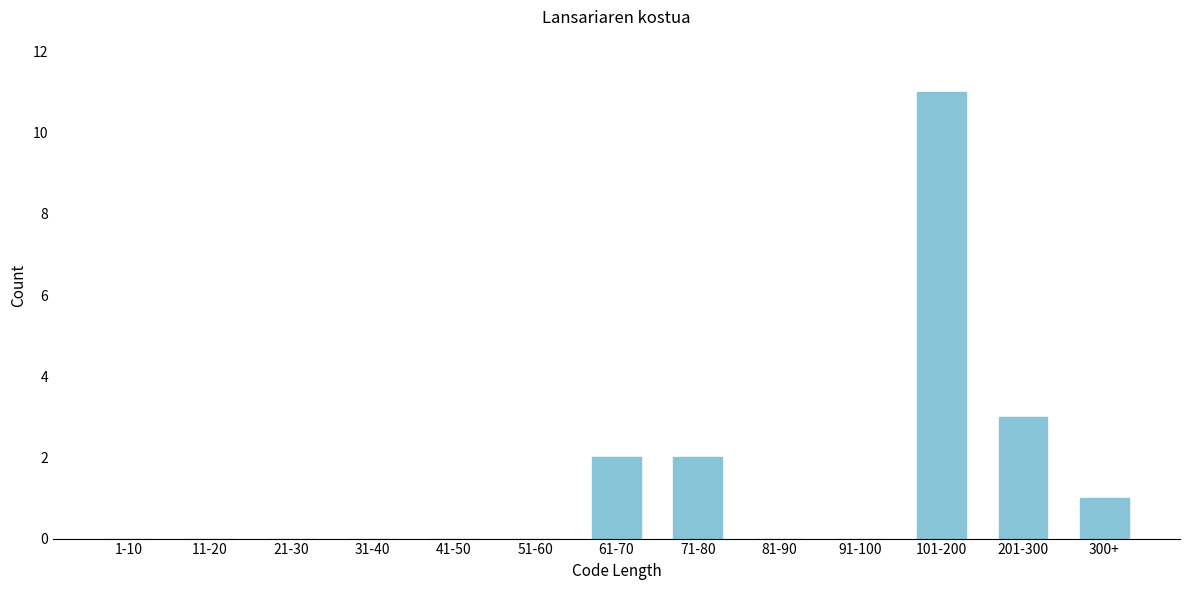

Reading left to right, extract all data points from this chart.

1-10=0	11-20=0	21-30=0	31-40=0	41-50=0	51-60=0	61-70=2	71-80=2	81-90=0	91-100=0	101-200=11	201-300=3	300+=1